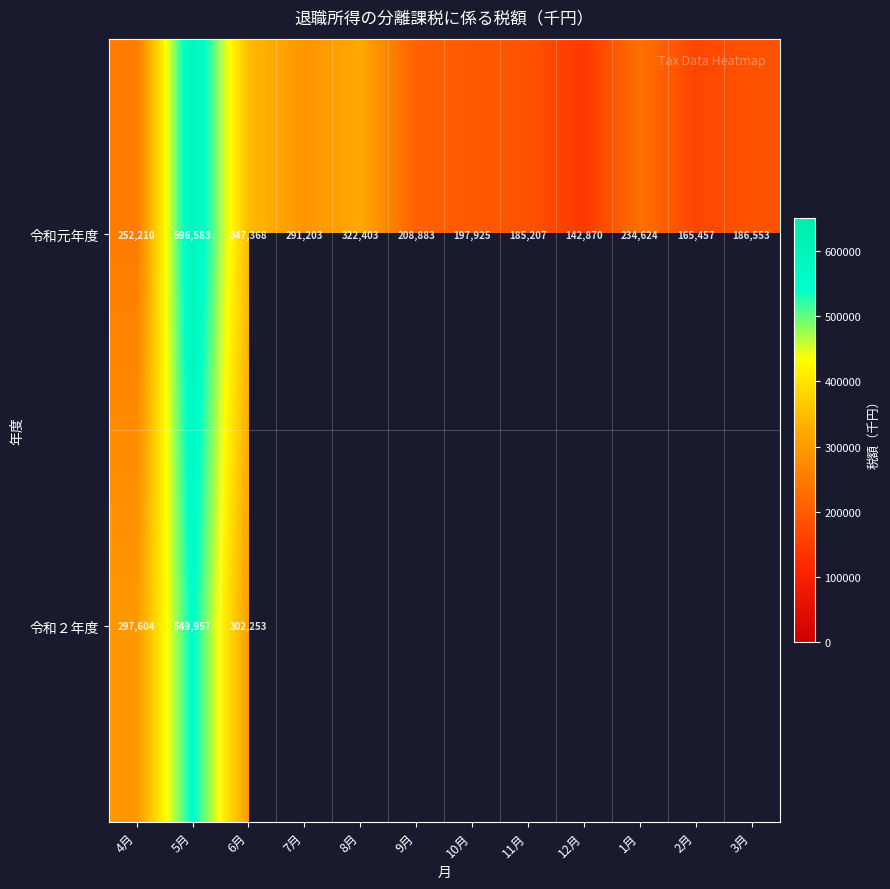

What value does the 令和元年度 series have at 2月, to the nearest 100?

165500